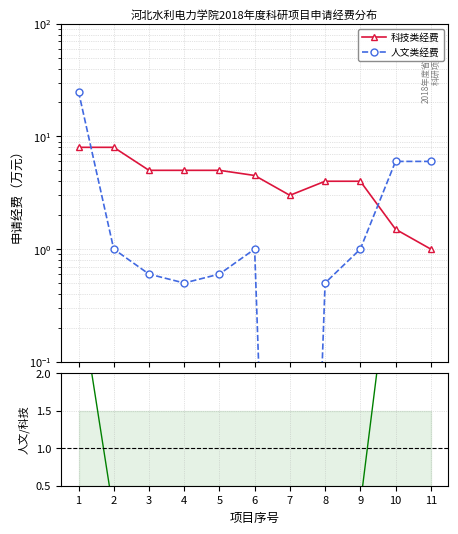

Is the value of 人文/科技 at 11 greater than the value of 人文类经费 at 1?

No